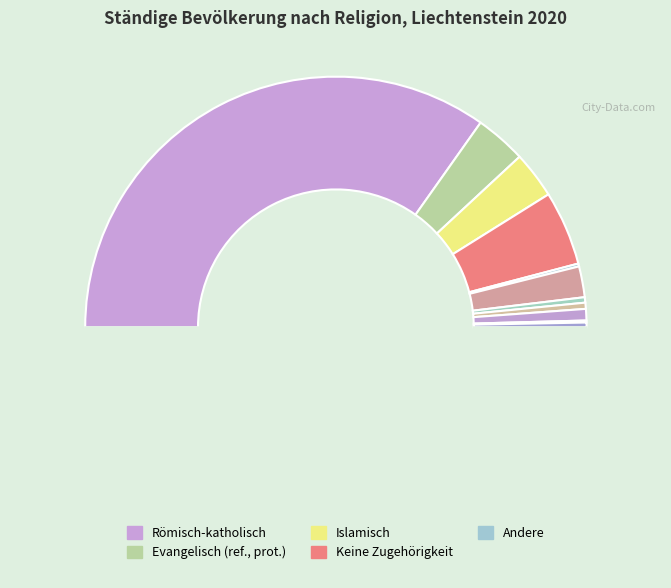

Which category has the smallest portion of the pie?

Andere christliche Kirchen